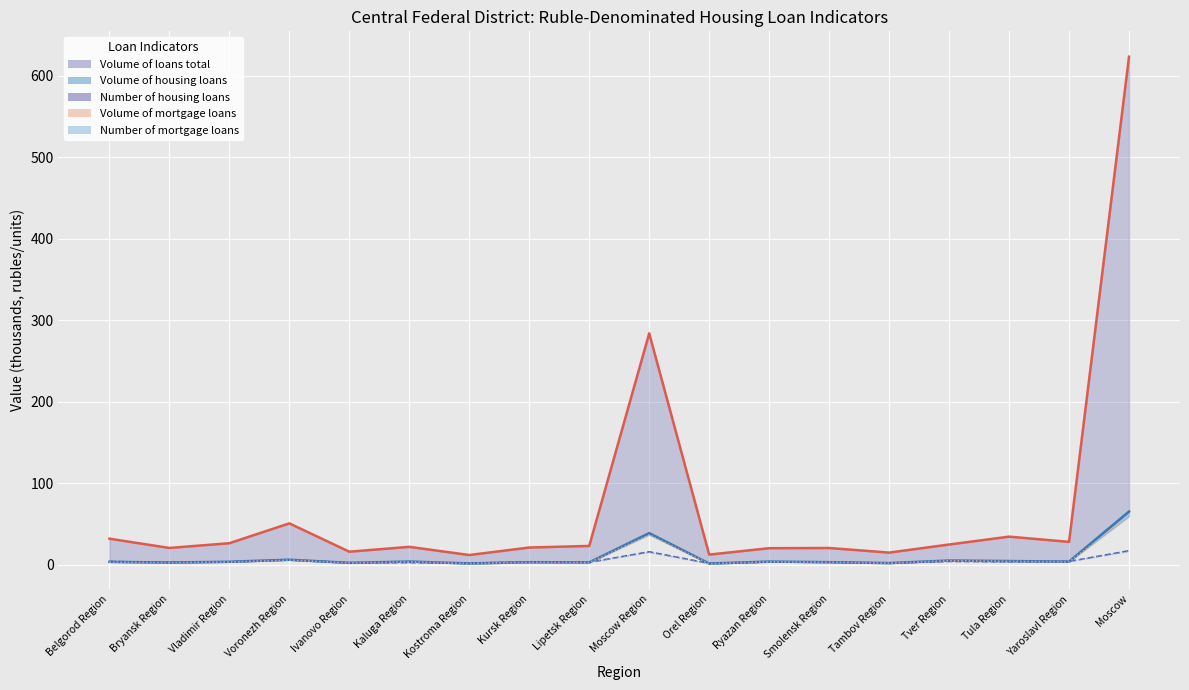

True or false: Volume of loans total (line) and Number of mortgage loans intersect in this chart.

False